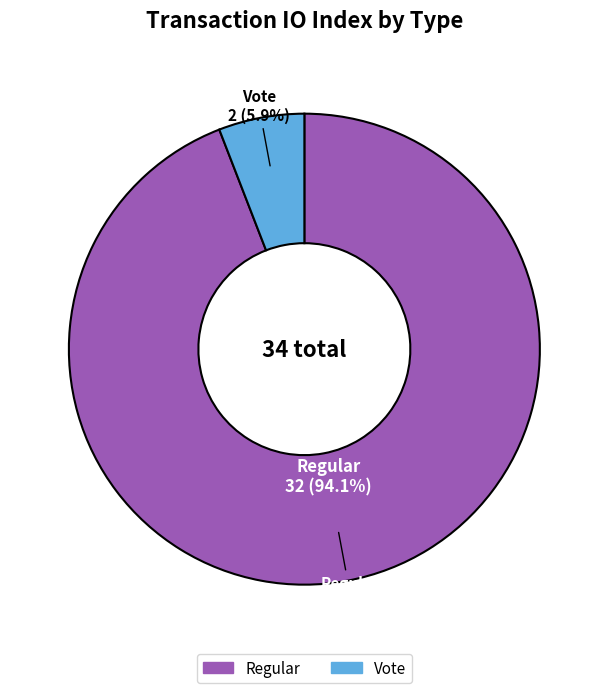

Count the number of slices in the pie.

2